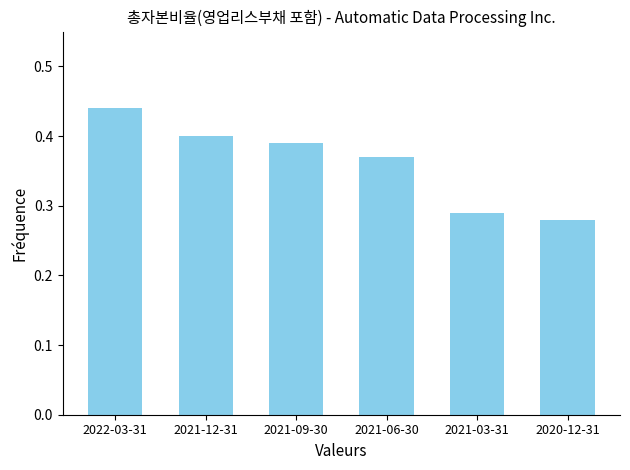

Which has a higher value, 2022-03-31 or 2021-06-30?

2022-03-31